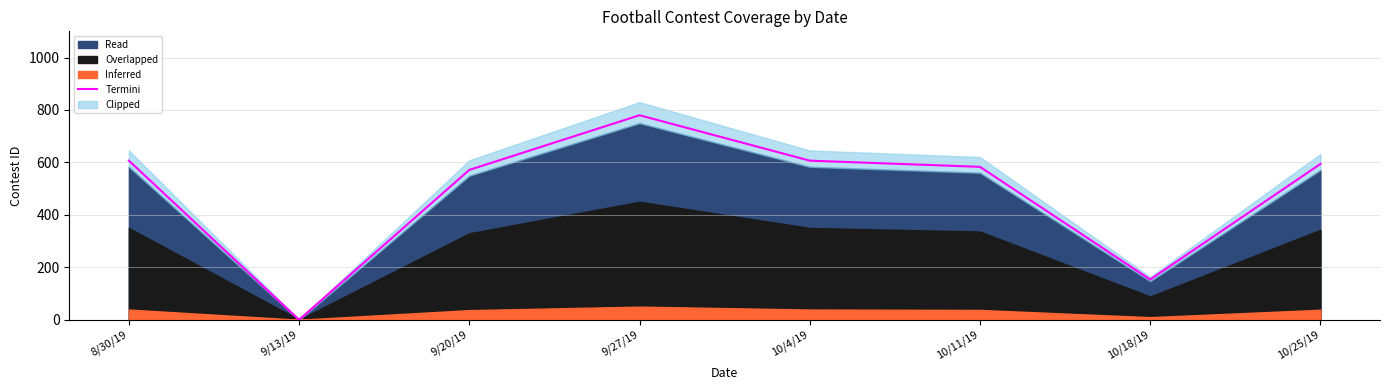

Reading right to left, transcribe all the data shown in this chart.

10/25/19=594.2	10/18/19=153.5	10/11/19=583.2	10/4/19=606.8	9/27/19=780.0	9/20/19=571.5	9/13/19=0.0	8/30/19=606.8